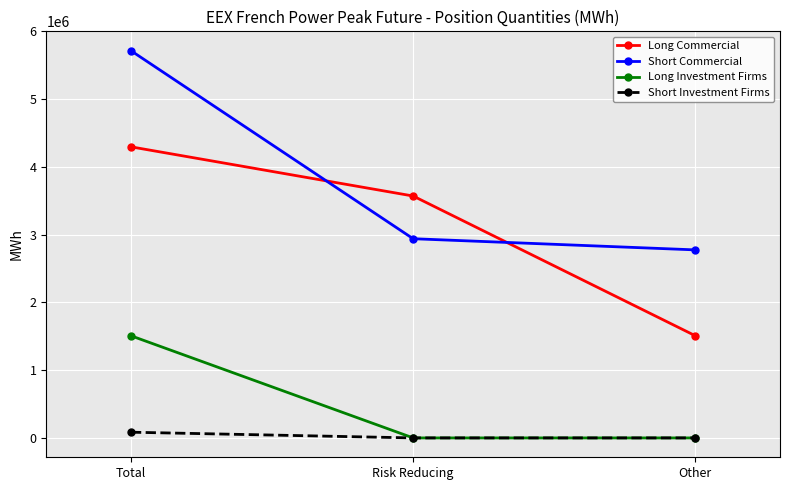

What are all the series names shown in the legend?

Long Commercial, Short Commercial, Long Investment Firms, Short Investment Firms